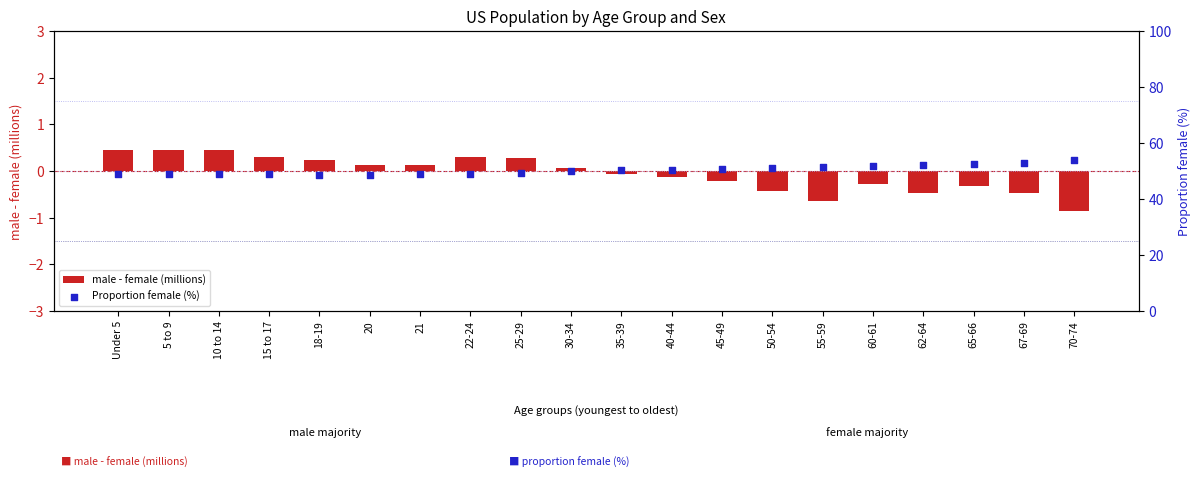

At how many categories does at least one series exceed 53?

1